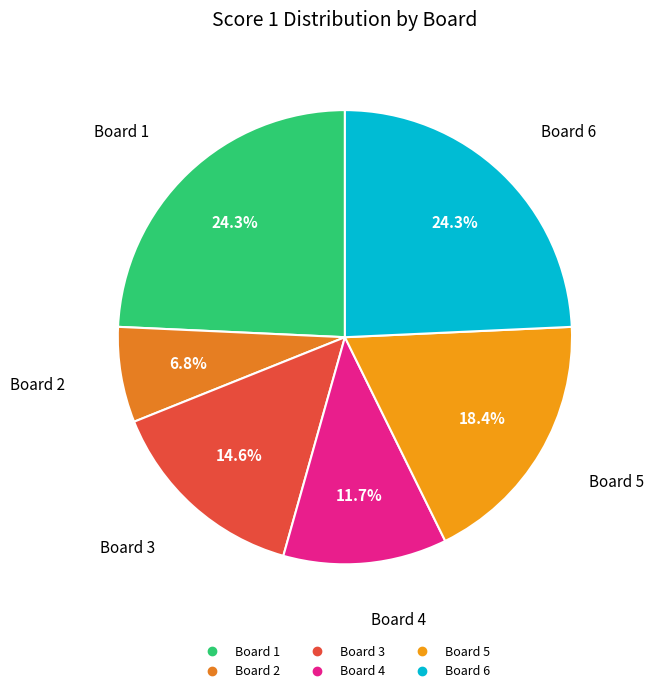

To the nearest percent, what percentage of the pie is Board 2?

7%